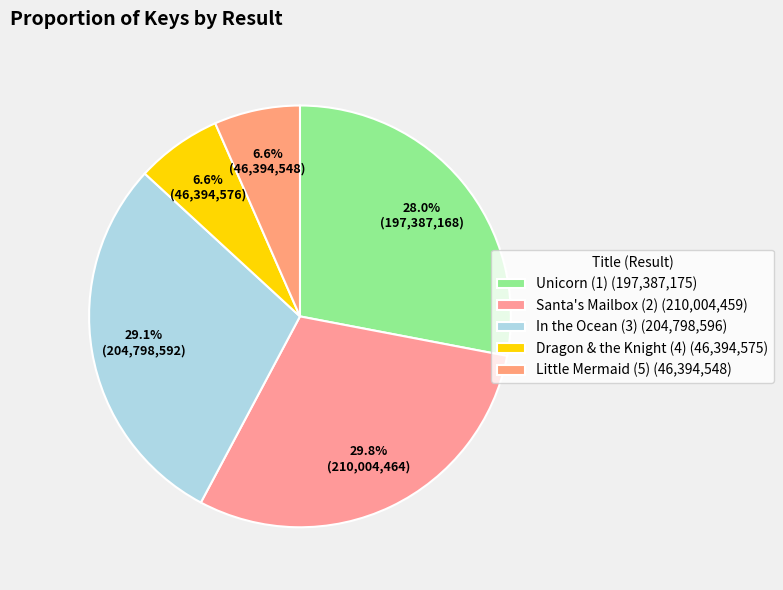

Count the number of slices in the pie.

5